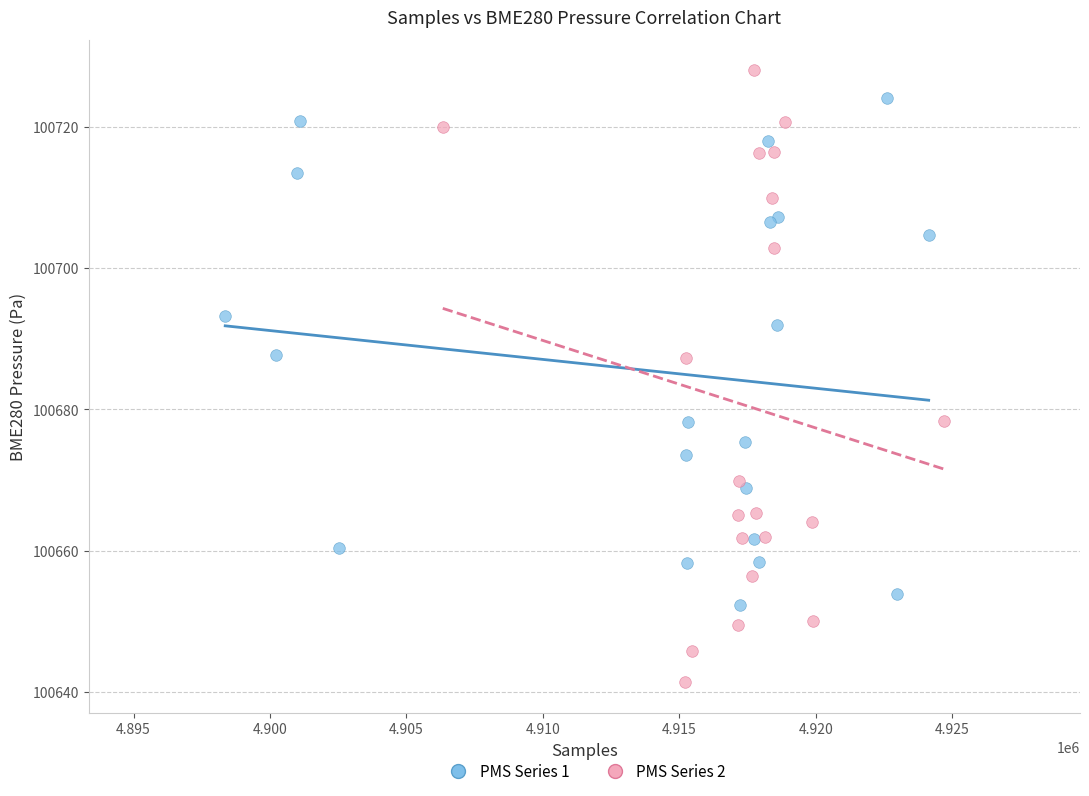

Which series has the largest Y range (max minus min)?

PMS Series 2